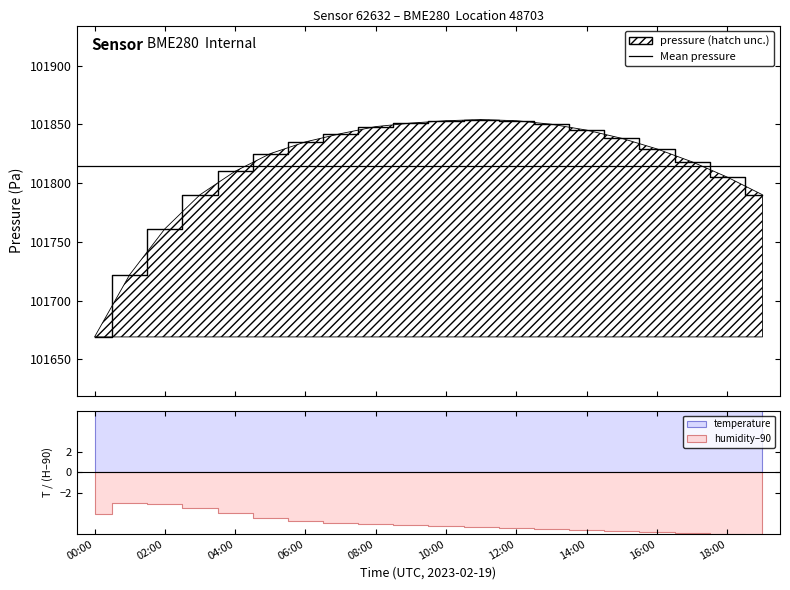

The value of pressure at 12:00 is 47585.5. True or false?

False